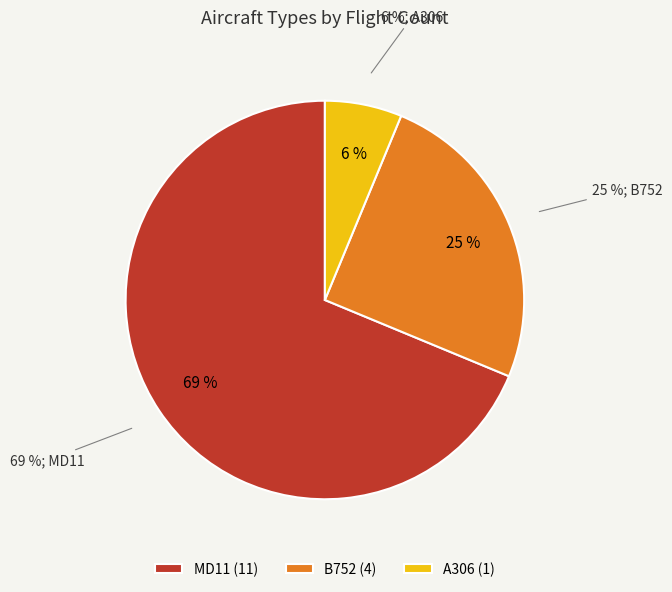

To the nearest percent, what portion does A306 represent?

6%